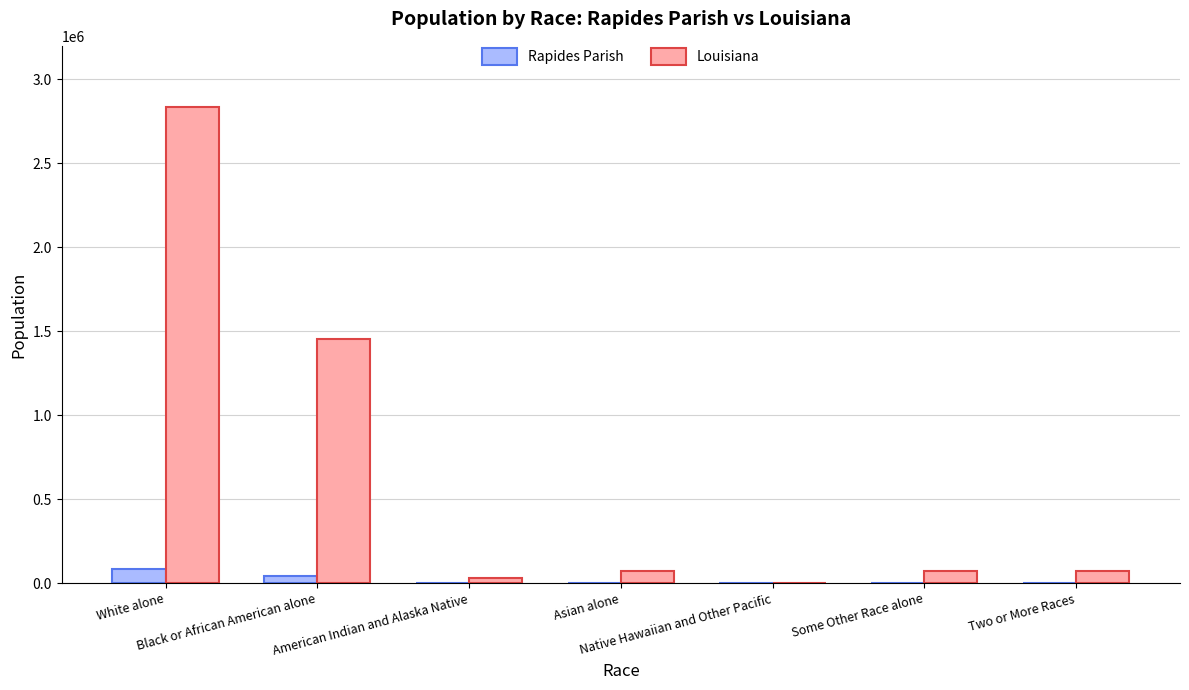

How many groups of bars are there?

7